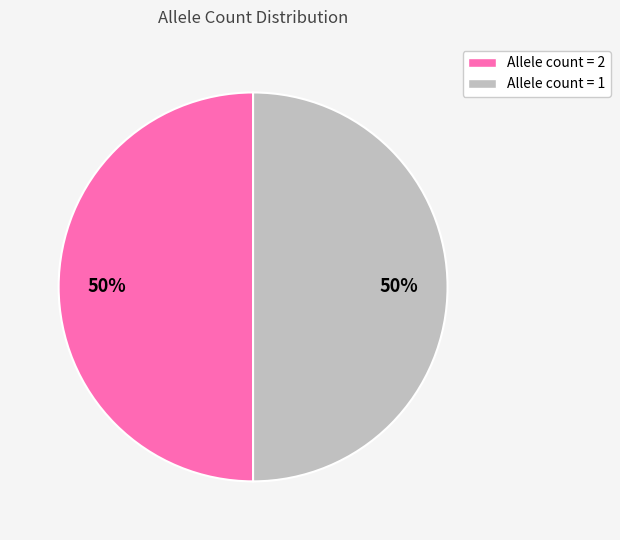

To the nearest percent, what is the average slice percentage?

50%